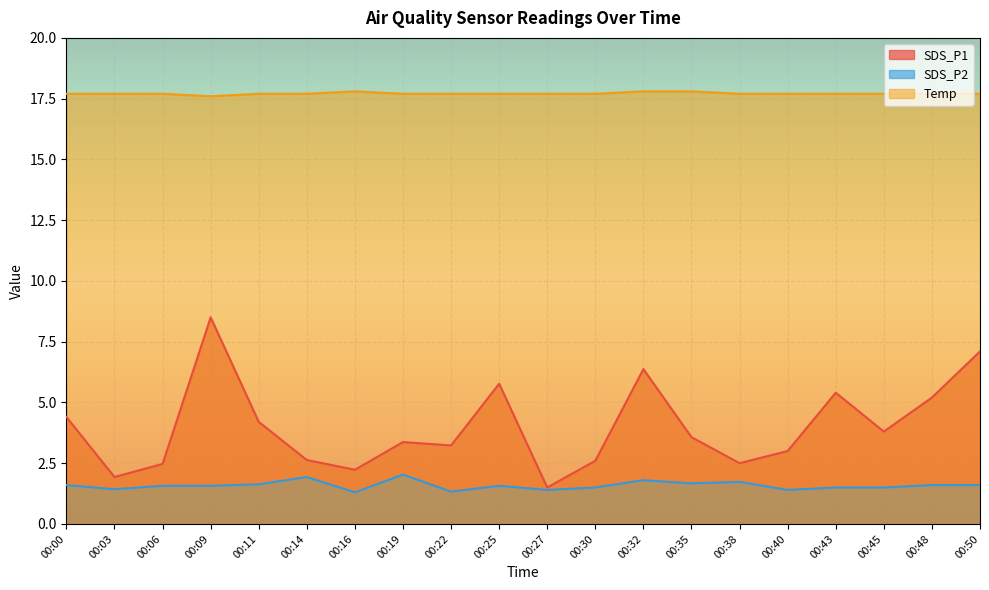

What is the sum of the SDS_P2 values at 00:50 and 00:00?

3.2